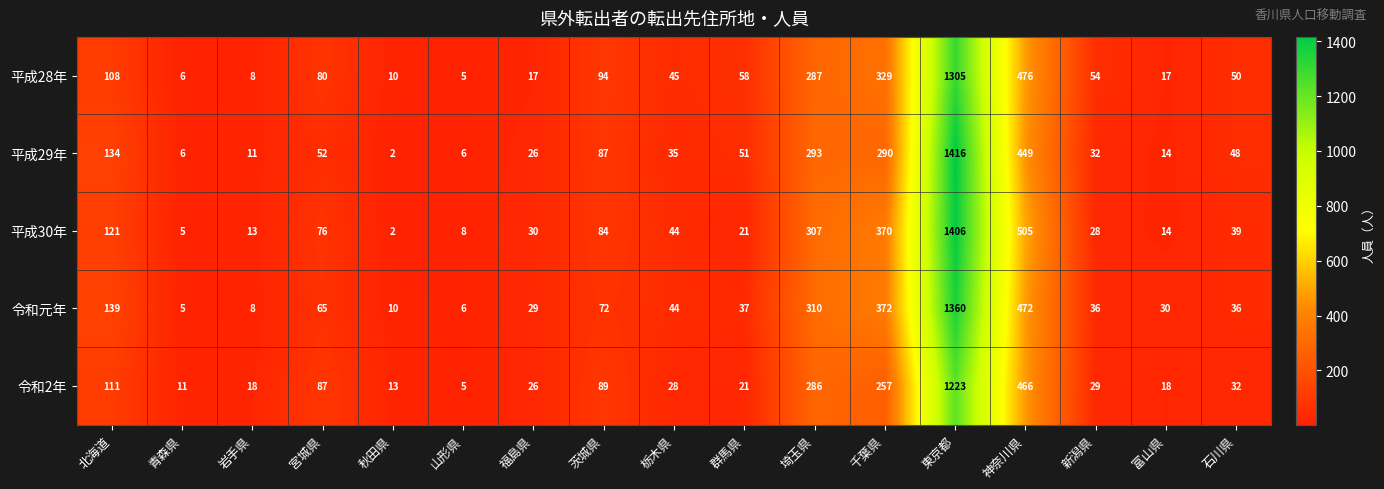

Which series changed the most between 秋田県 and 石川県?

平成29年